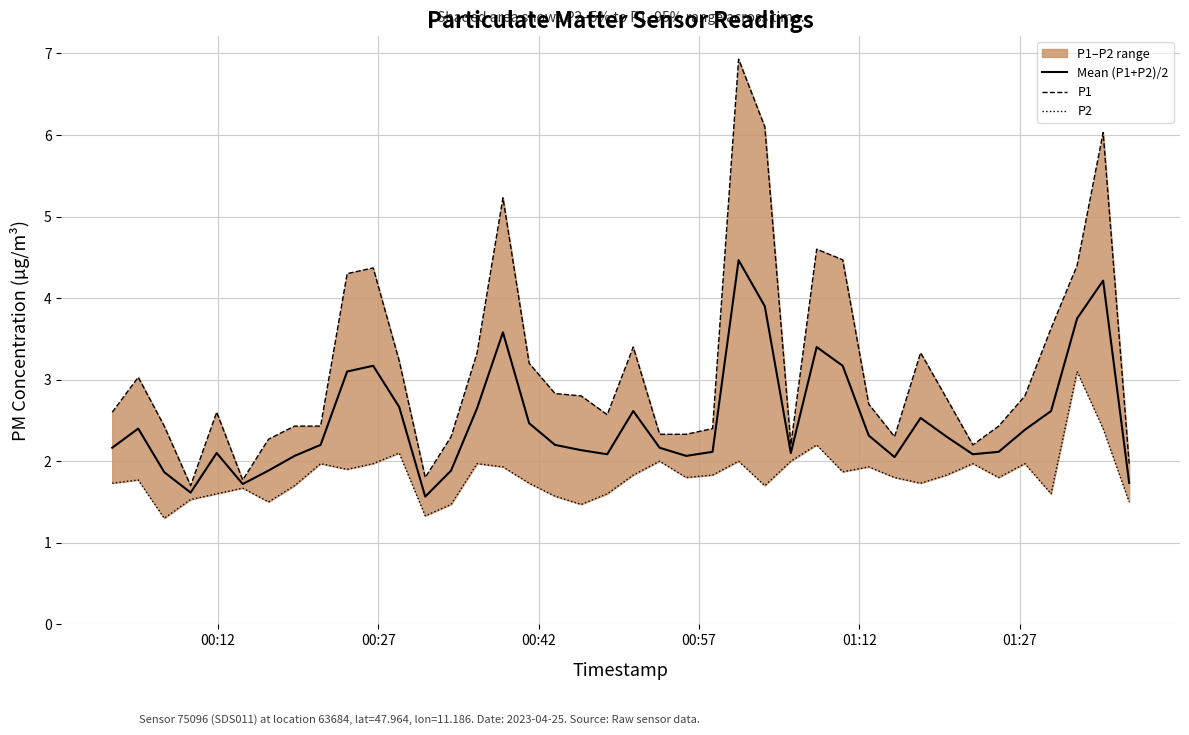

Is the value of P1 at 21 greater than the value of Mean (P1+P2)/2 at 22?

Yes